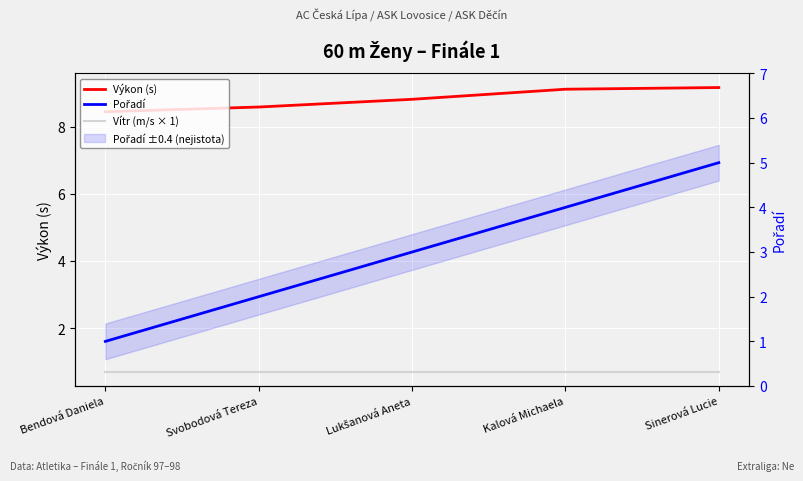

How many values in the Pořadí series are below 3?

2